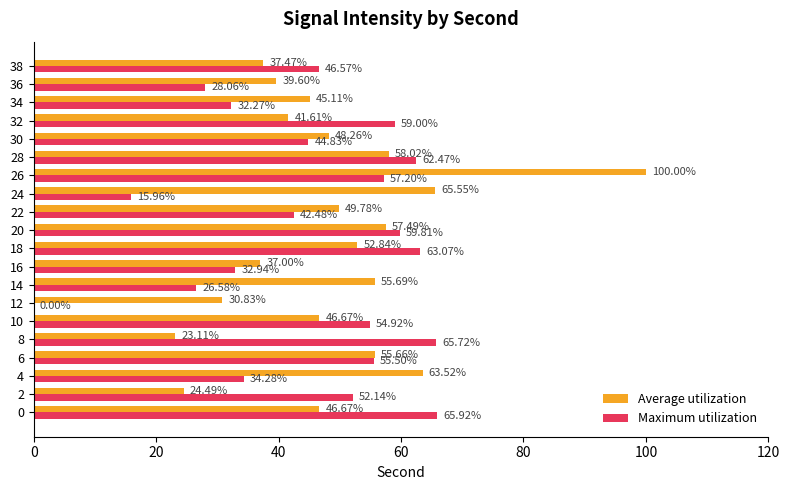

How many values in the Maximum utilization series exceed 52?

10